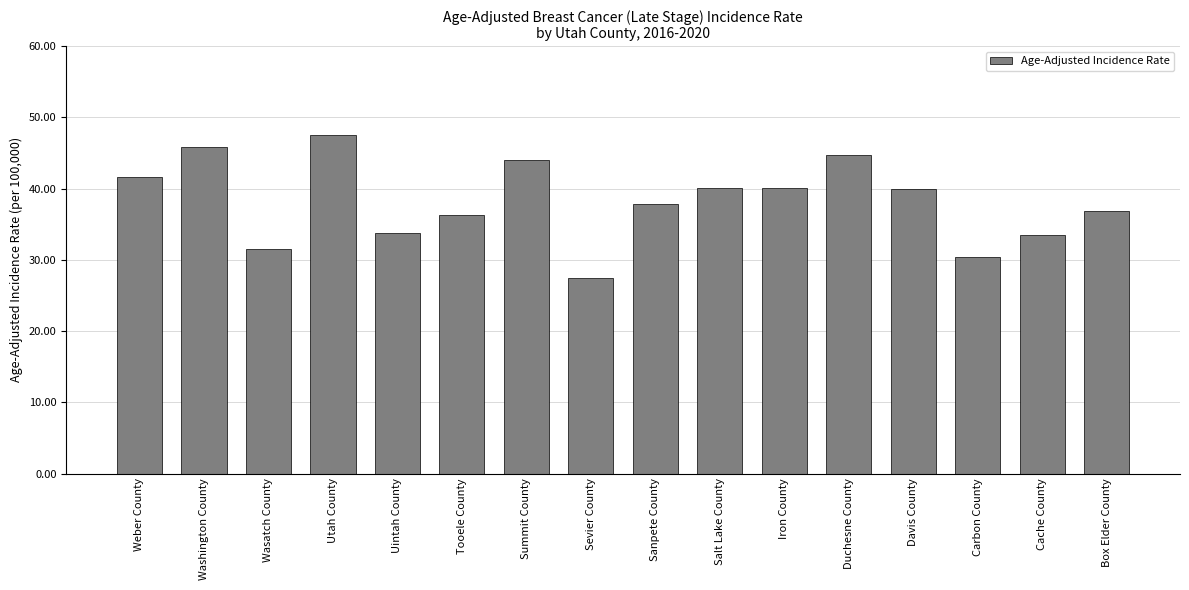

Is it true that the value at Carbon County is 50.2?

False